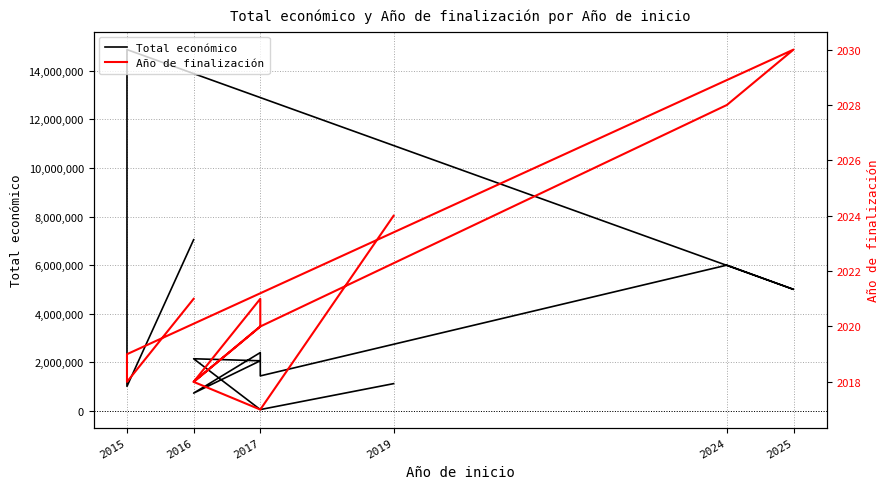

Is the value of Total económico at 2025 greater than the value of Año de finalización at 2019?

Yes